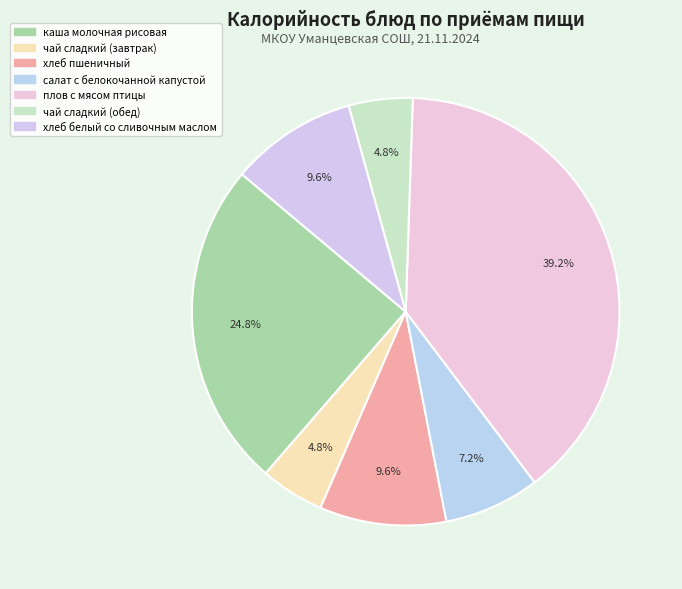

To the nearest percent, what is the difference between the салат с белокочанной капустой and хлеб пшеничный slice percentages?

2%